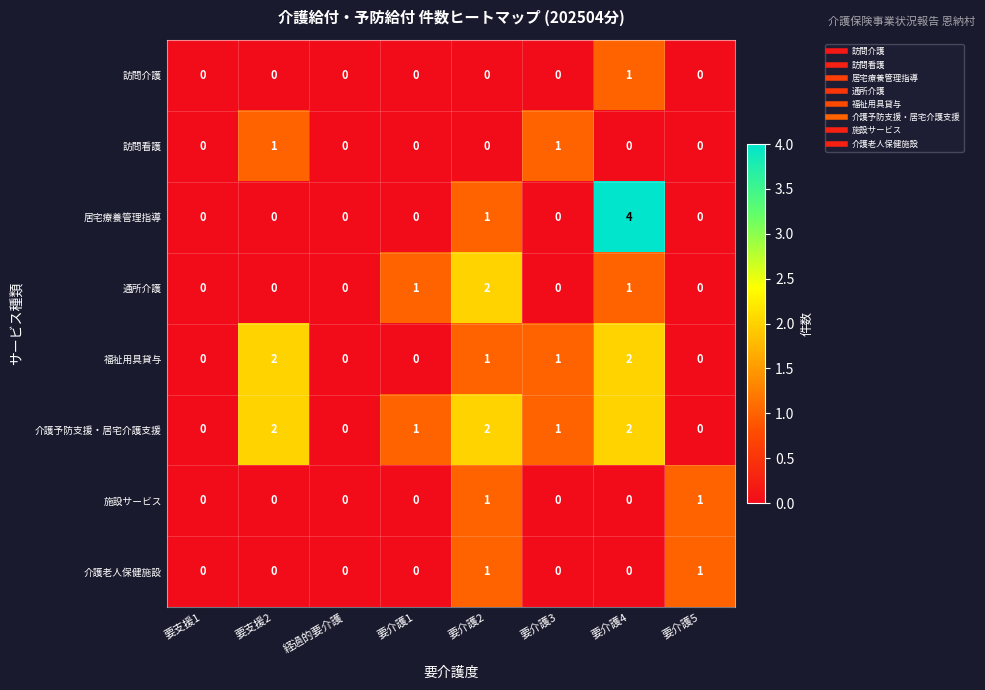

The value of 居宅療養管理指導 at 要介護4 is 2. True or false?

False